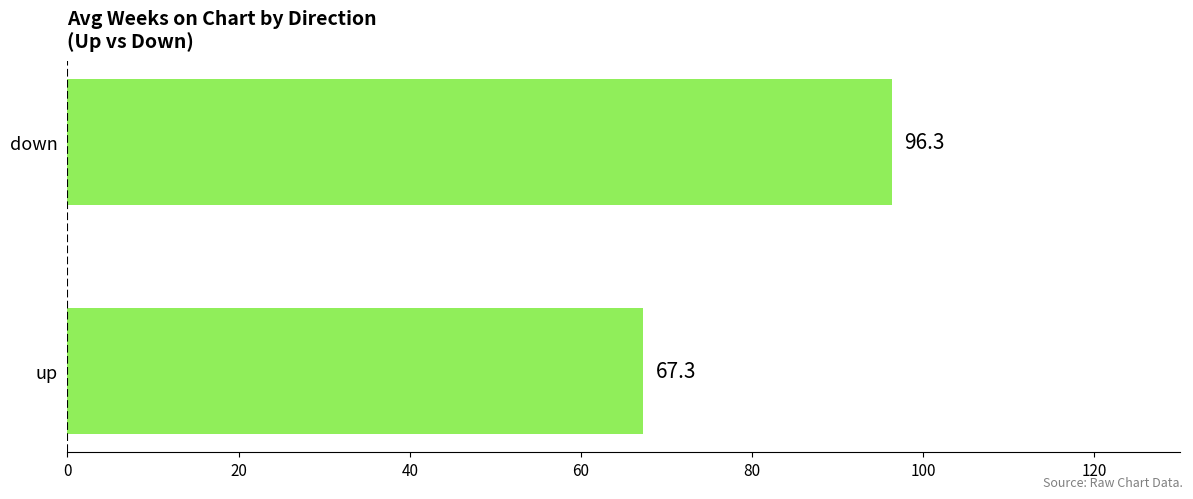

List the labels in order of value, smallest first.

up, down